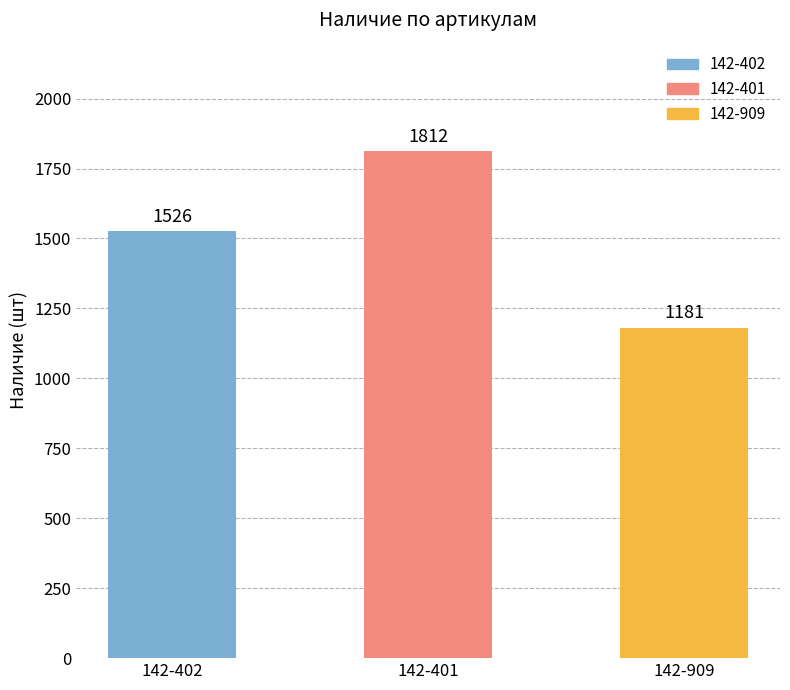

Does the chart contain stacked bars?

No